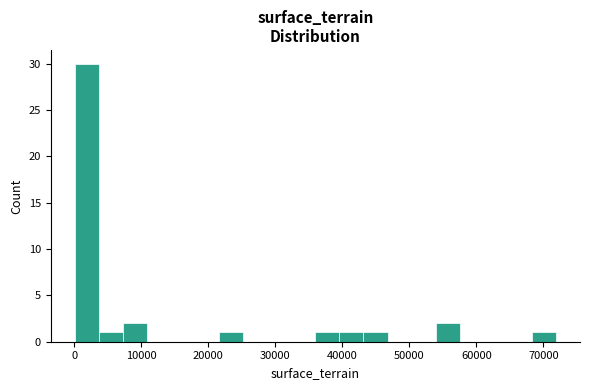

Around what value on the x-axis is the tallest bar? Give the approximate position of its centre, as read against the axis.

2000